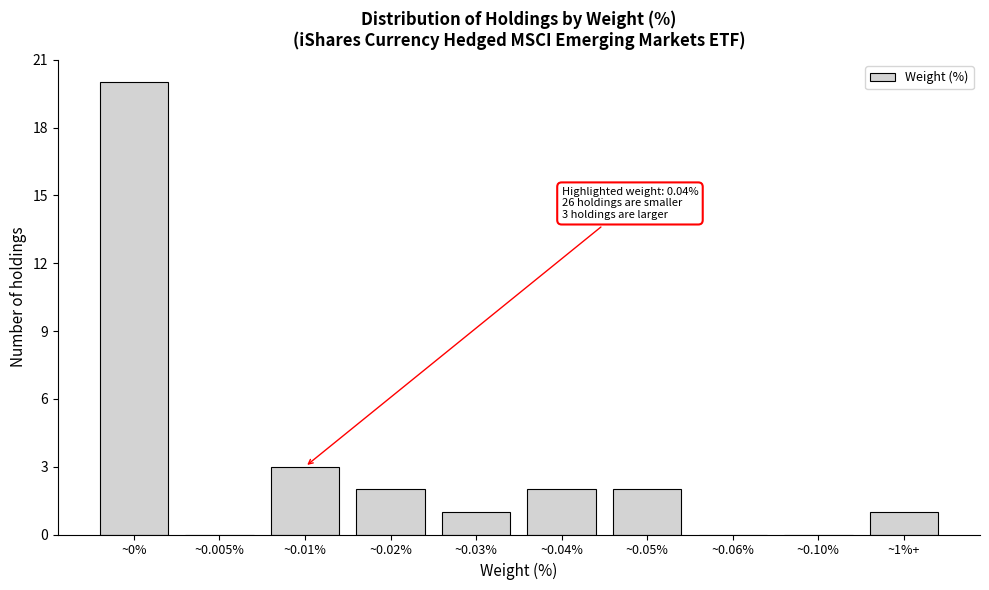

Reading left to right, transcribe all the data shown in this chart.

~0%=20	~0.005%=0	~0.01%=3	~0.02%=2	~0.03%=1	~0.04%=2	~0.05%=2	~0.06%=0	~0.10%=0	~1%+=1